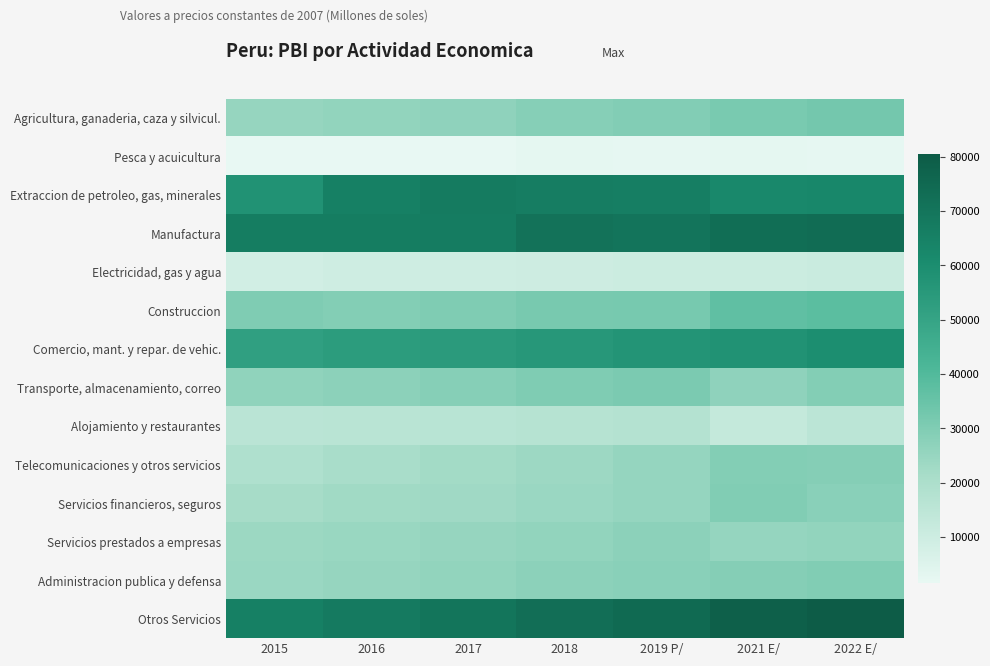

How many categories are shown in the chart?

7